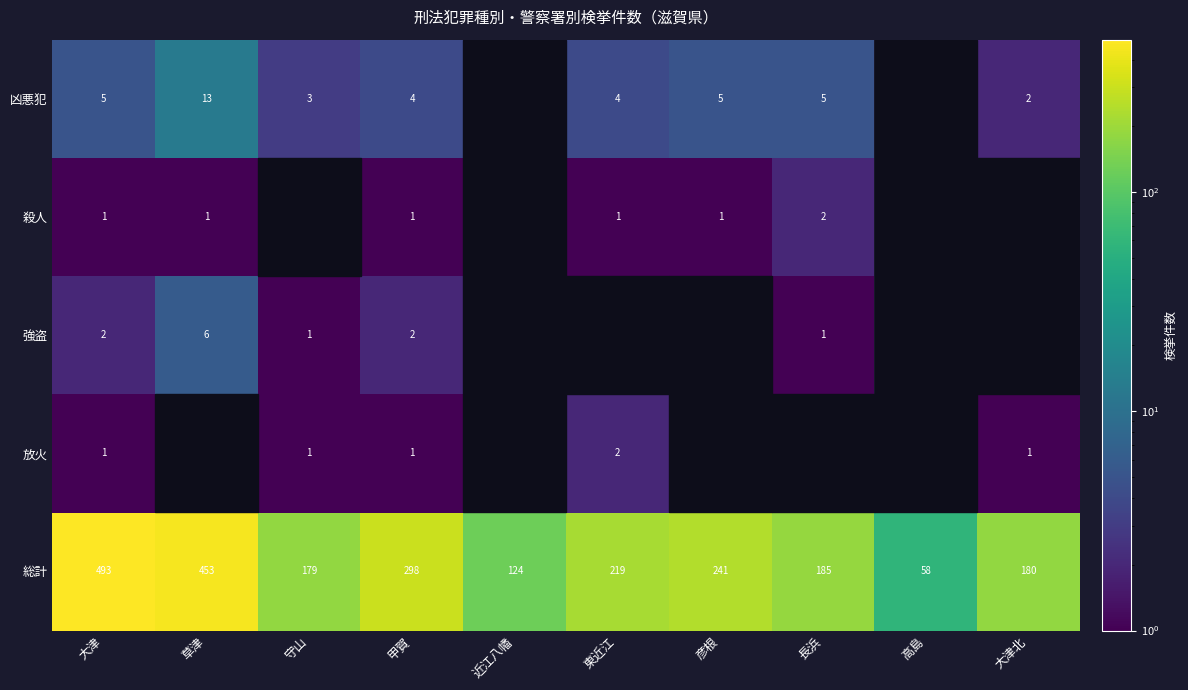

What is the total value across all series at 高島?

58